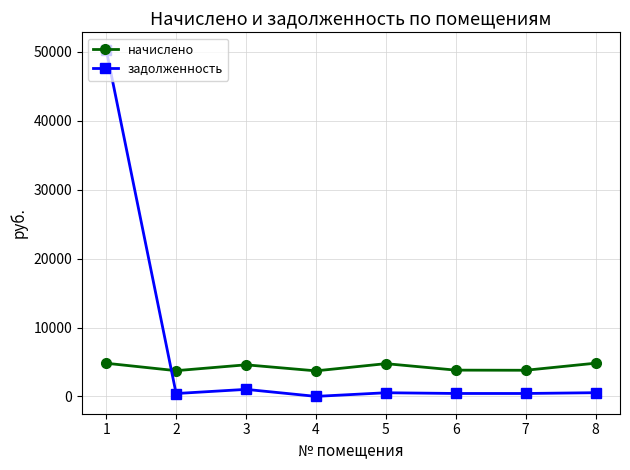

True or false: начислено and задолженность cross at least once.

True